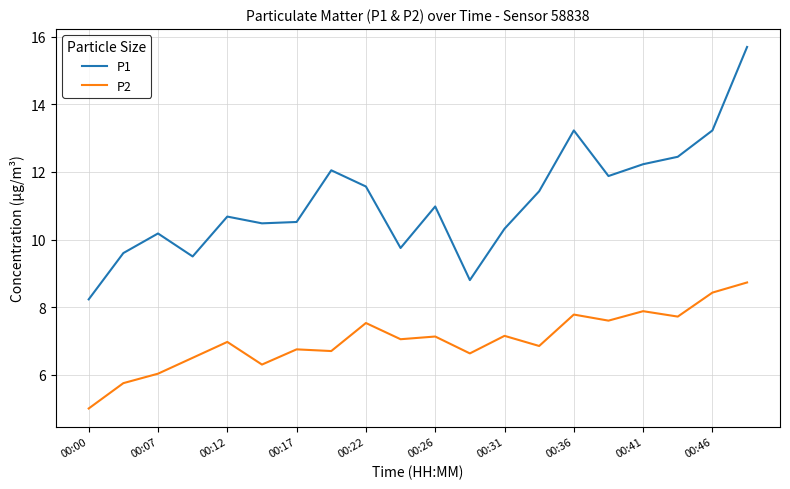

What is the maximum value for P1?

15.7